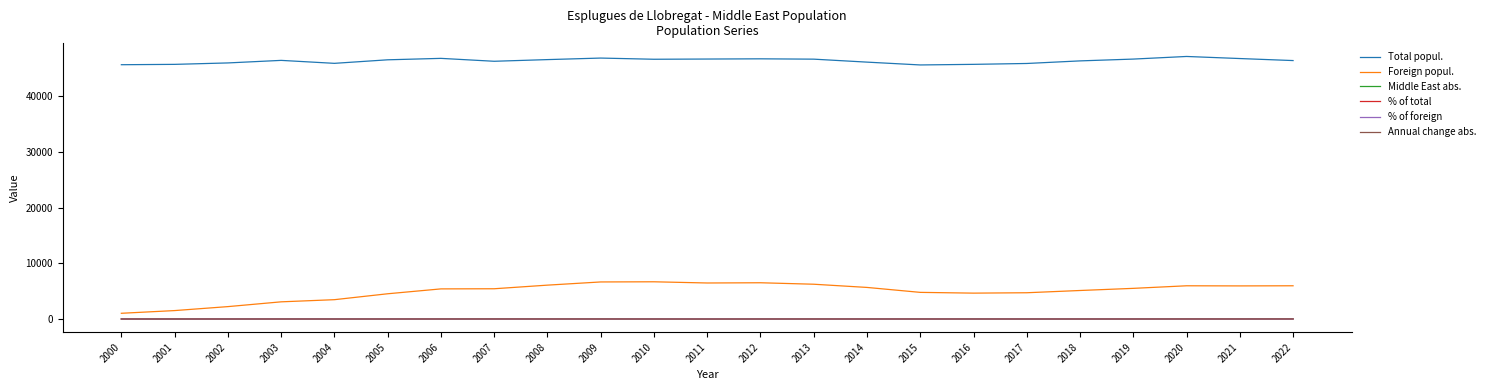

True or false: % of total and Total popul. intersect in this chart.

False